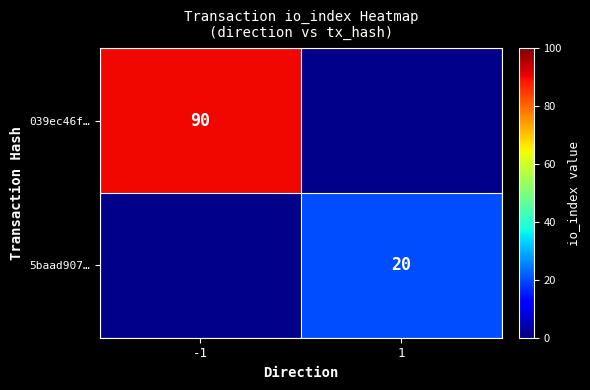

Is it true that 039ec46f… equals 122.5 at -1?

False